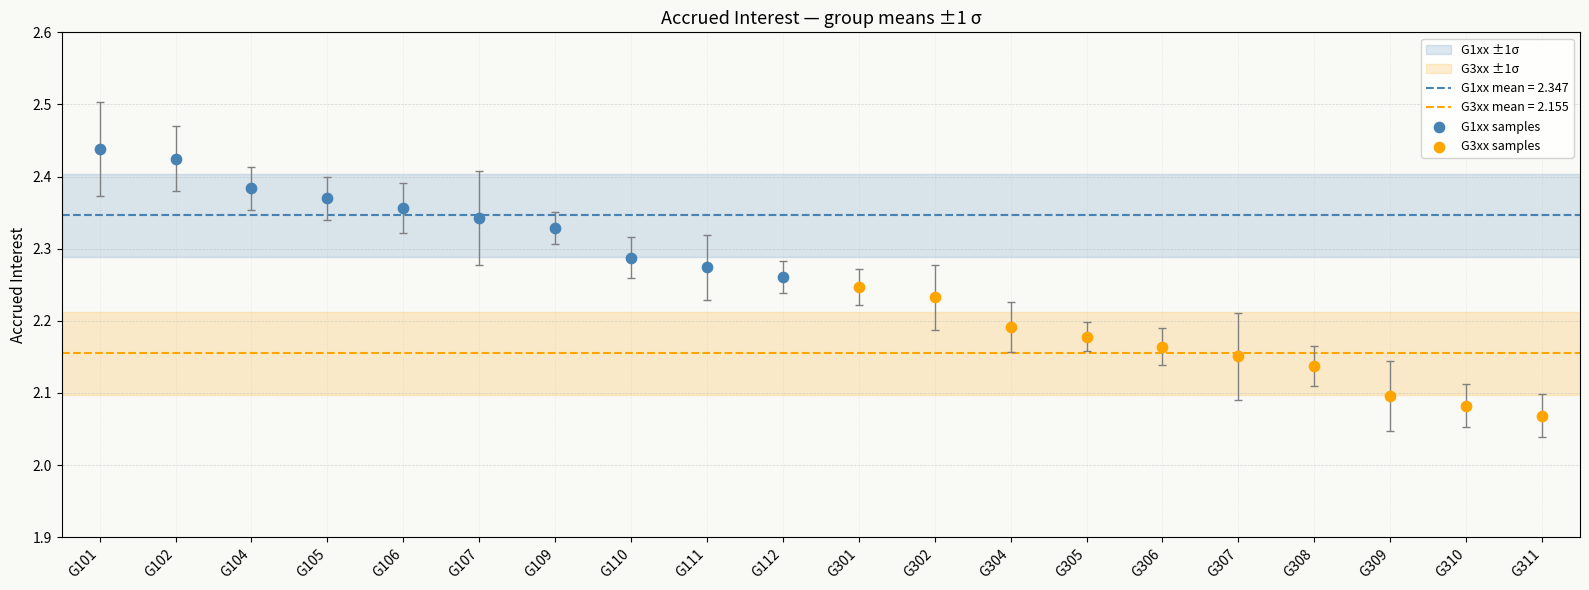

Which series contains the lowest Y value?

G3xx samples